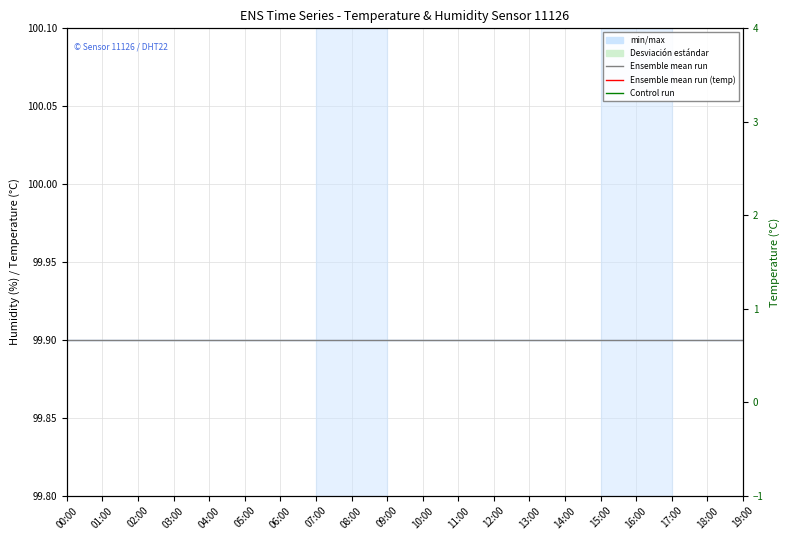

At which category is the sum across all series the highest?

00:00